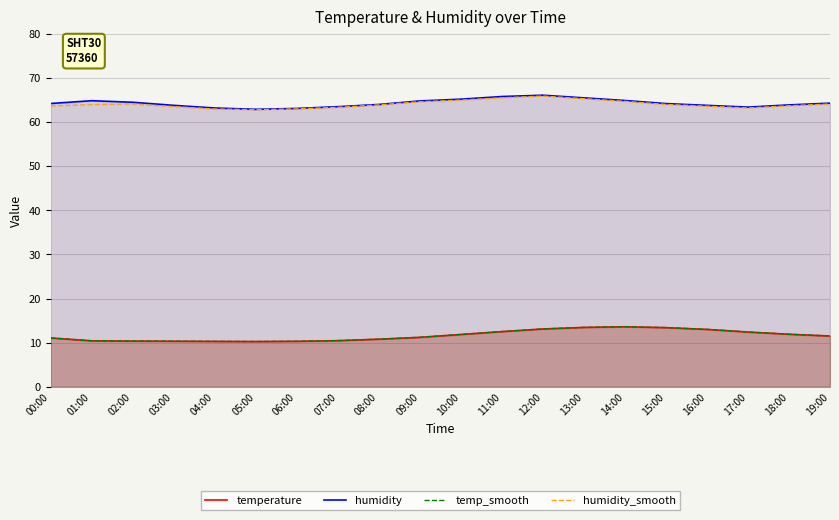

In humidity_smooth, how many points are lower than both neighbors (excluding endpoints)?

2